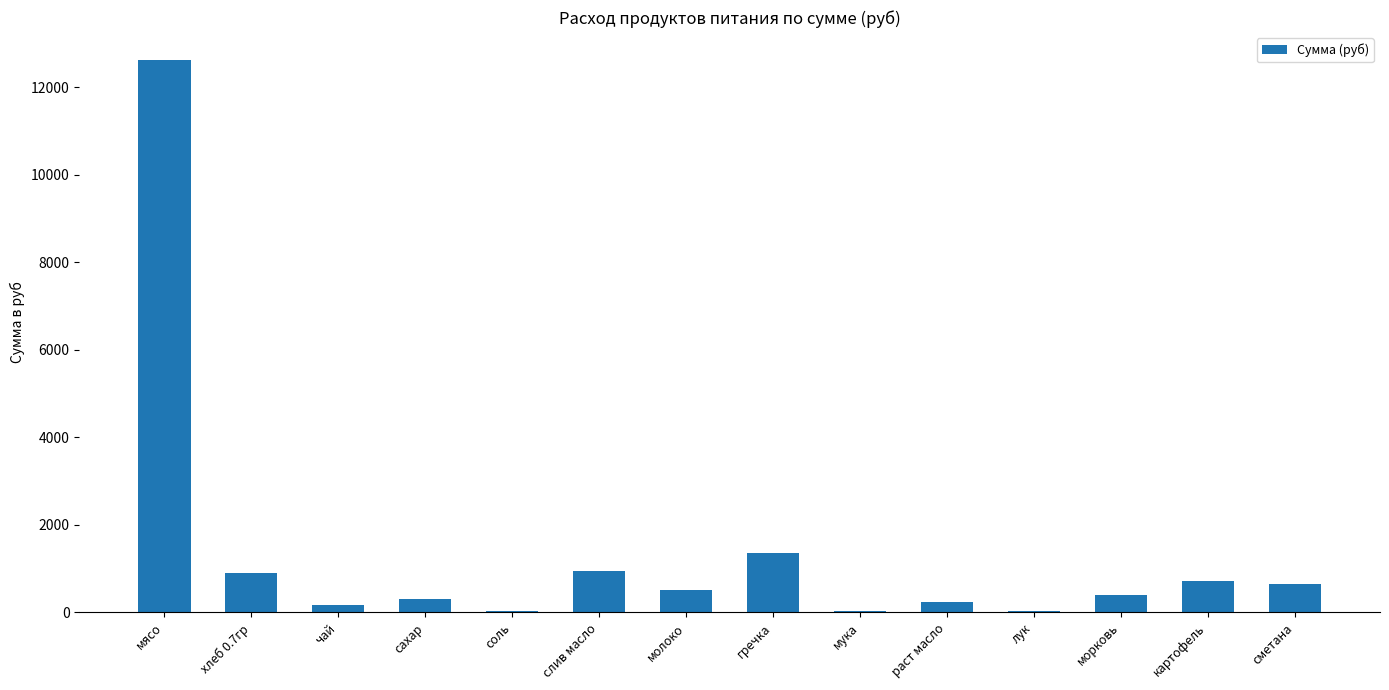

What value does the data have at раст масло?

249.1